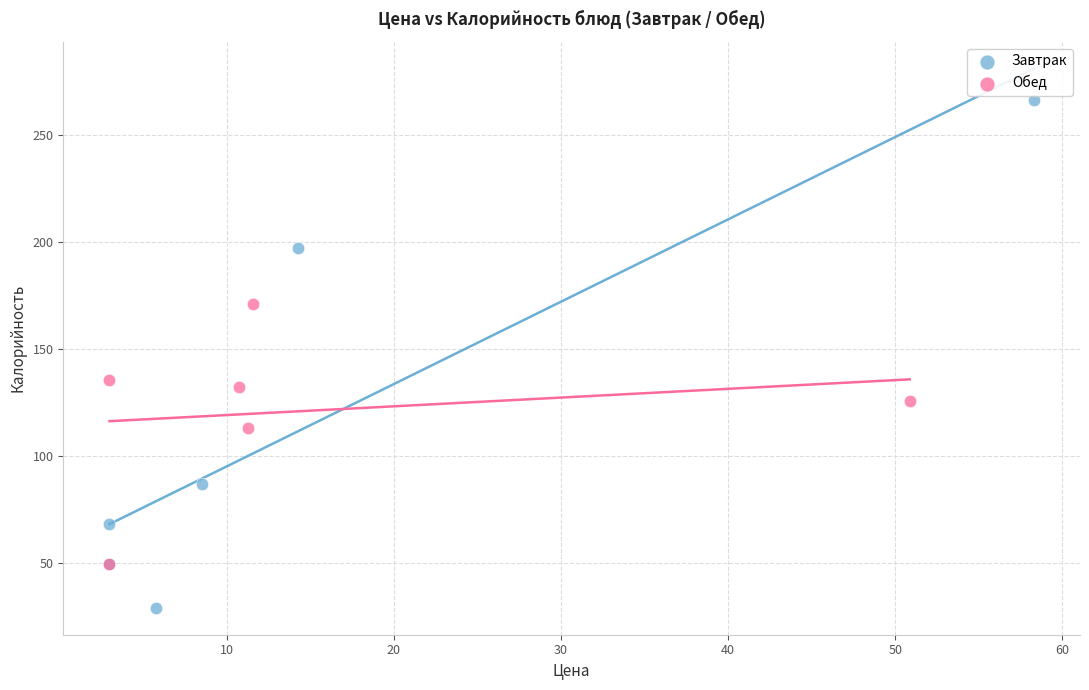

Which series reaches the maximum Y coordinate?

Завтрак